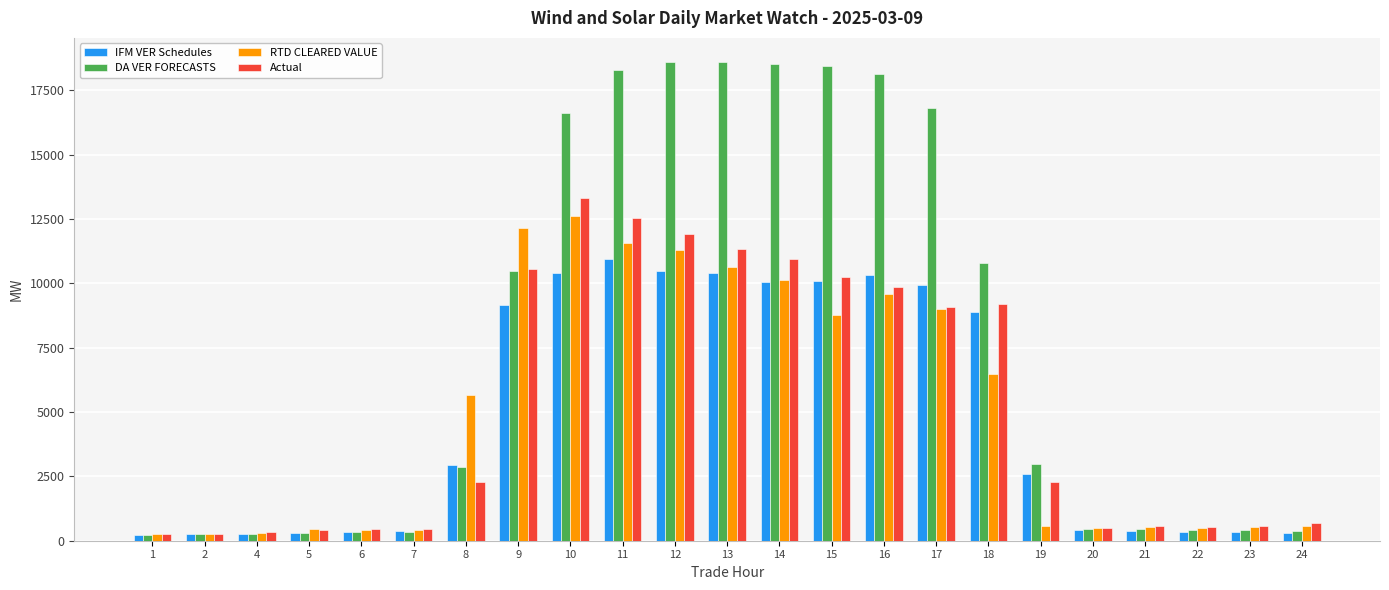

What is the difference between the RTD CLEARED VALUE values at 13 and 15?

1860.3